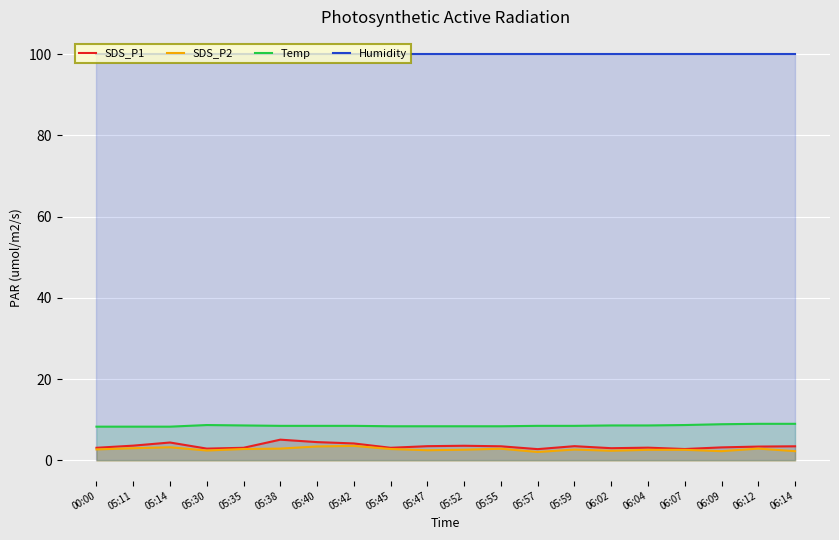

True or false: Temp and Humidity cross at least once.

False